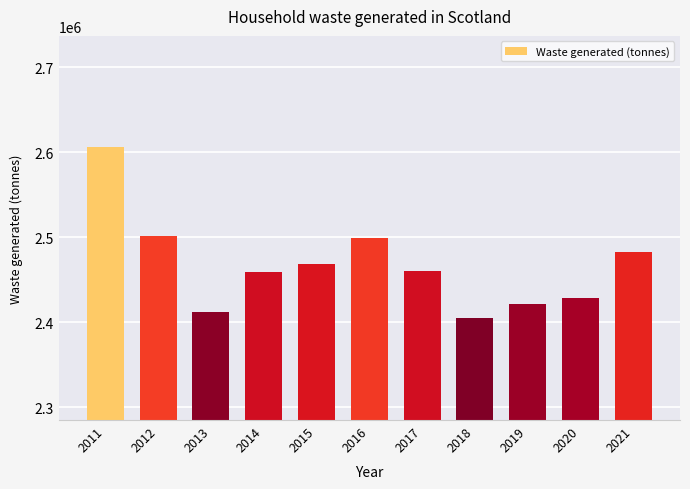

How many bars are there in total?

11